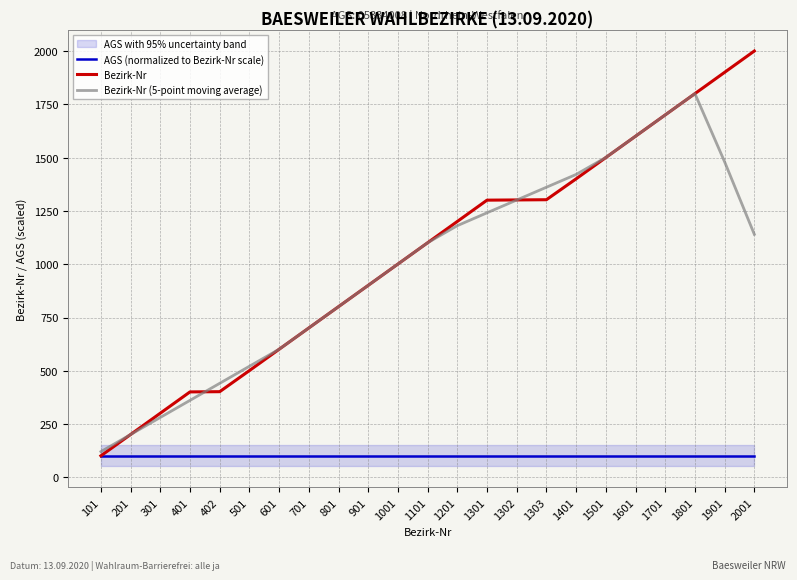

How many times do Bezirk-Nr (5-point moving average) and Bezirk-Nr cross each other?

4